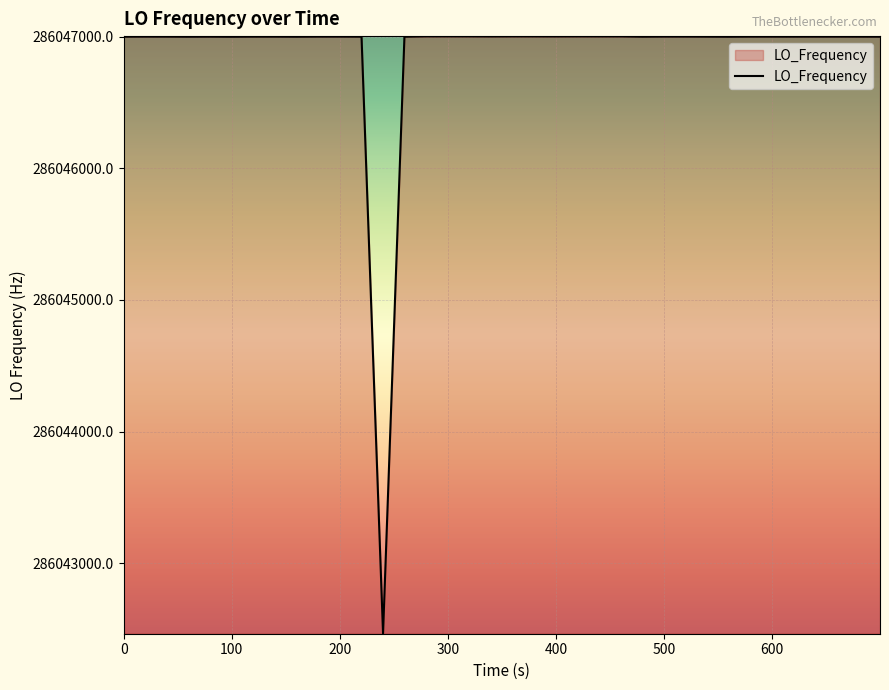

What is the smallest value displayed?

286042468.2